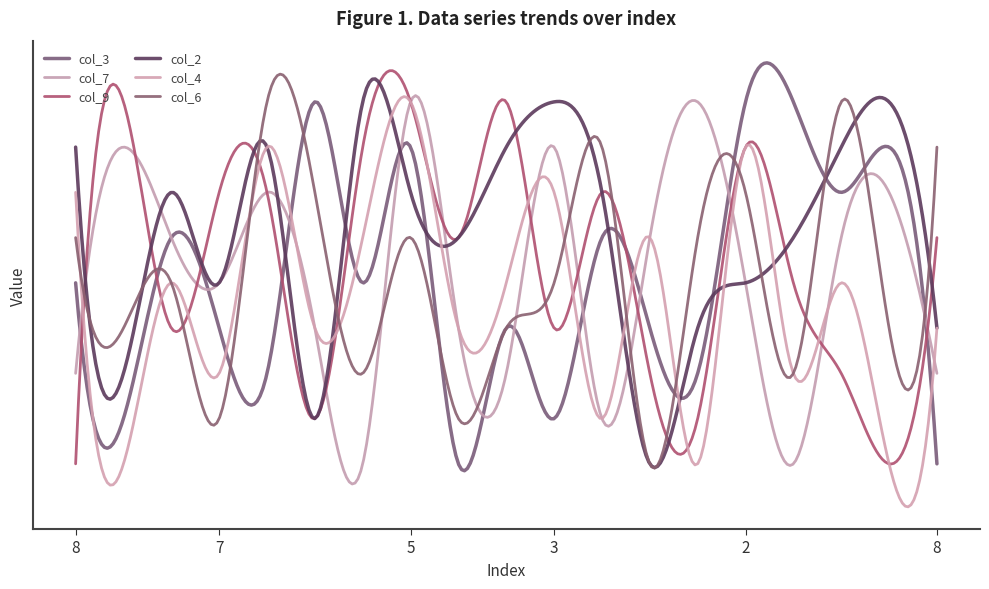

True or false: col_4 and col_6 intersect in this chart.

True